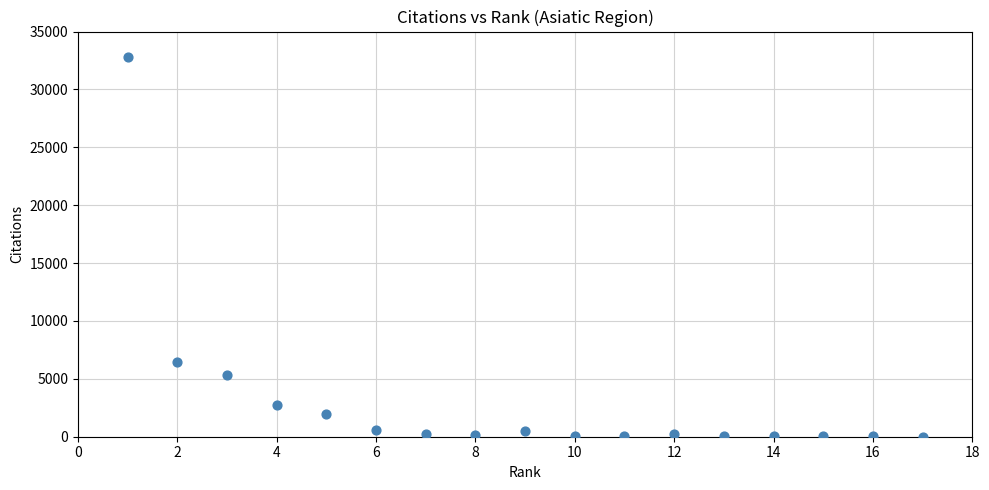

What Y value in the scatter plot is closest to 16387?

6473